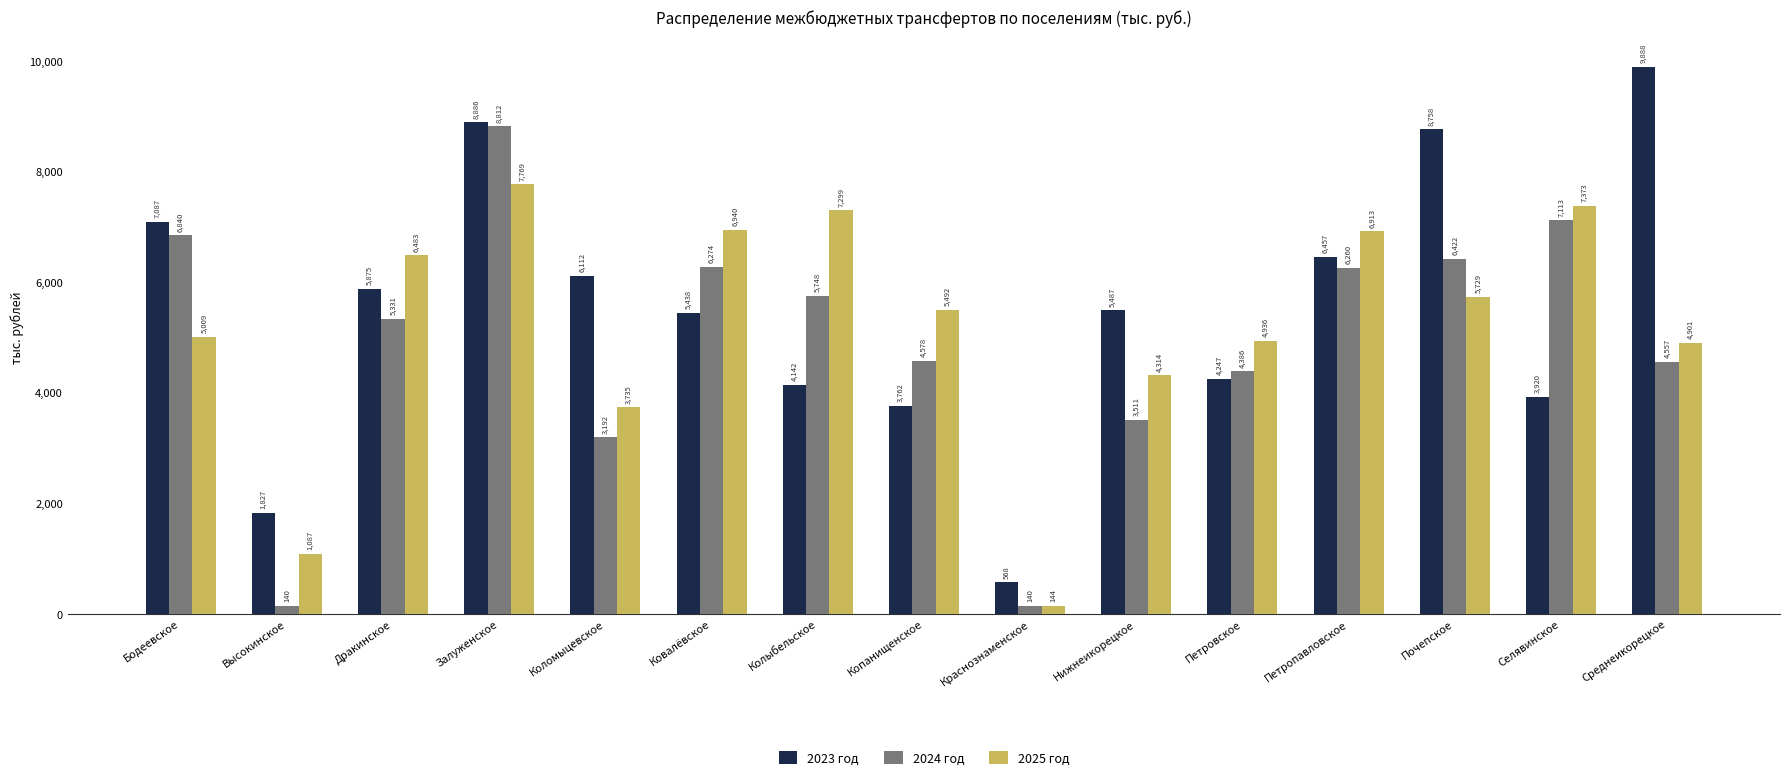

Which series has the largest range (max minus min)?

2023 год